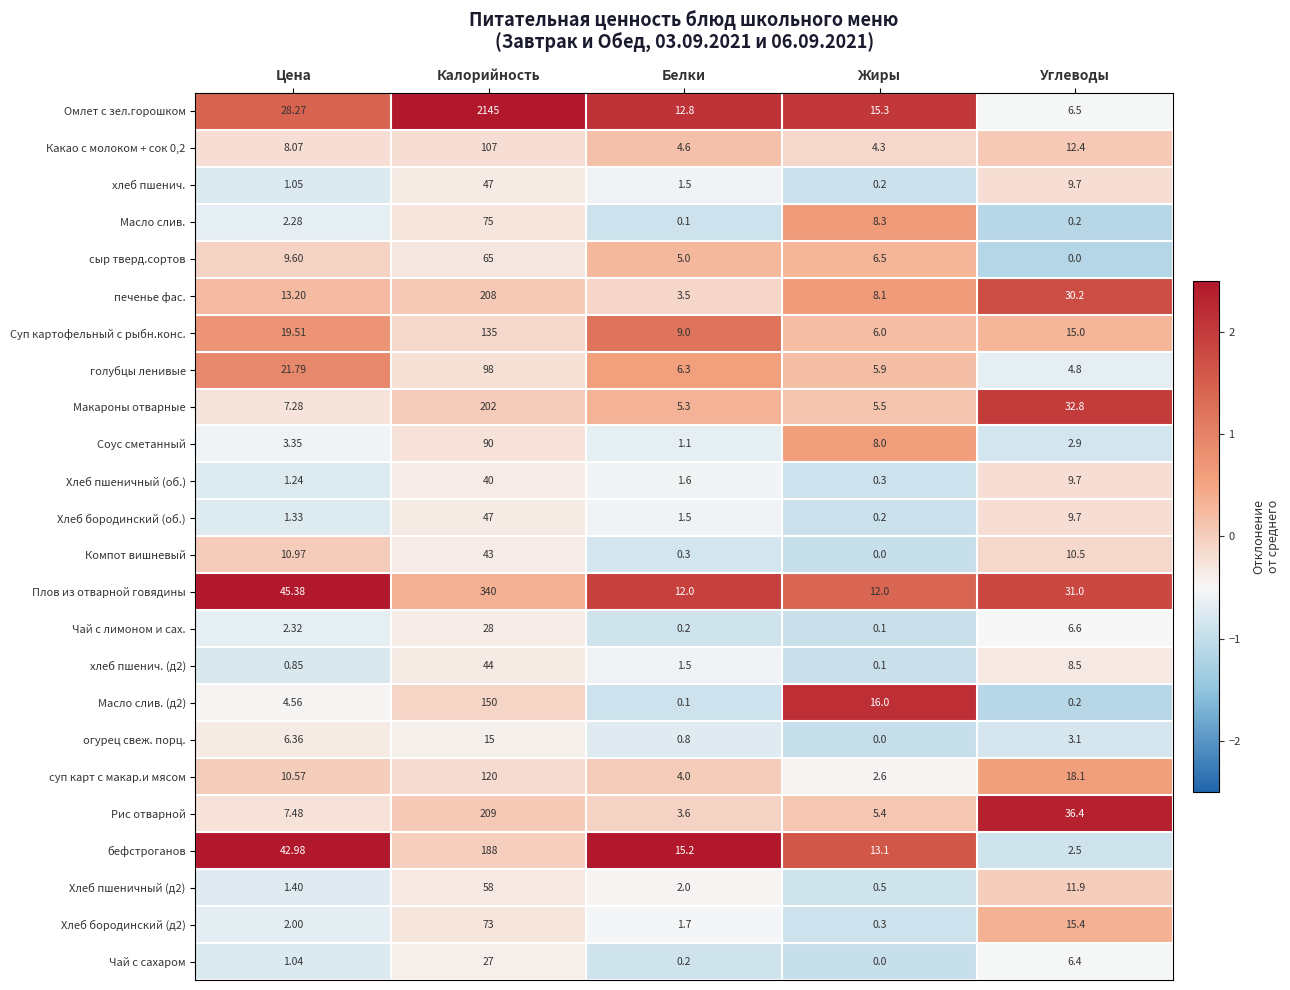

Which series changed the most between Цена and Калорийность?

Омлет с зел.горошком